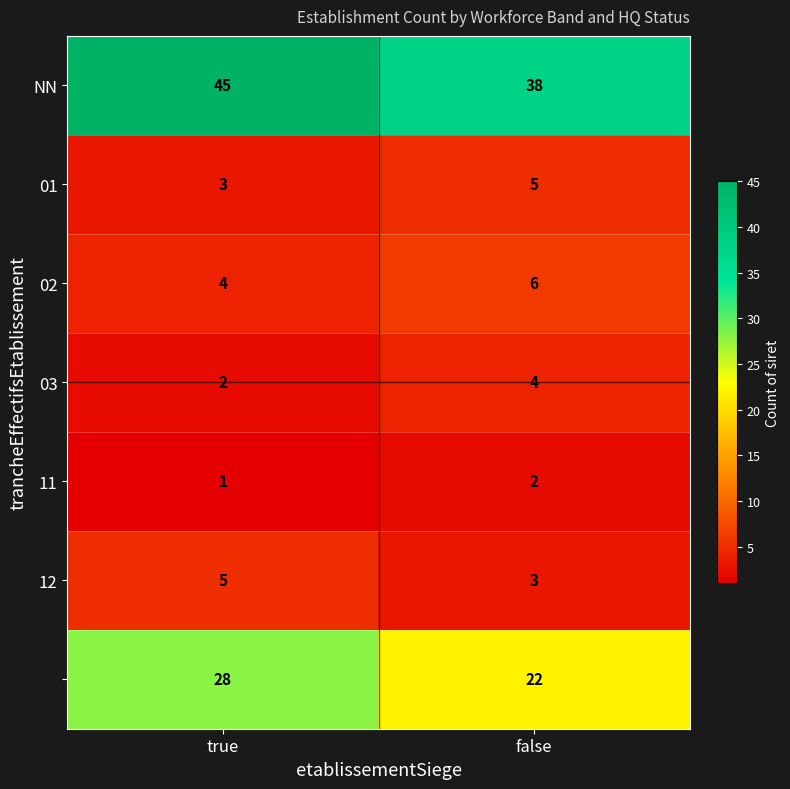

At which category does the chart reach its peak across all series?

true